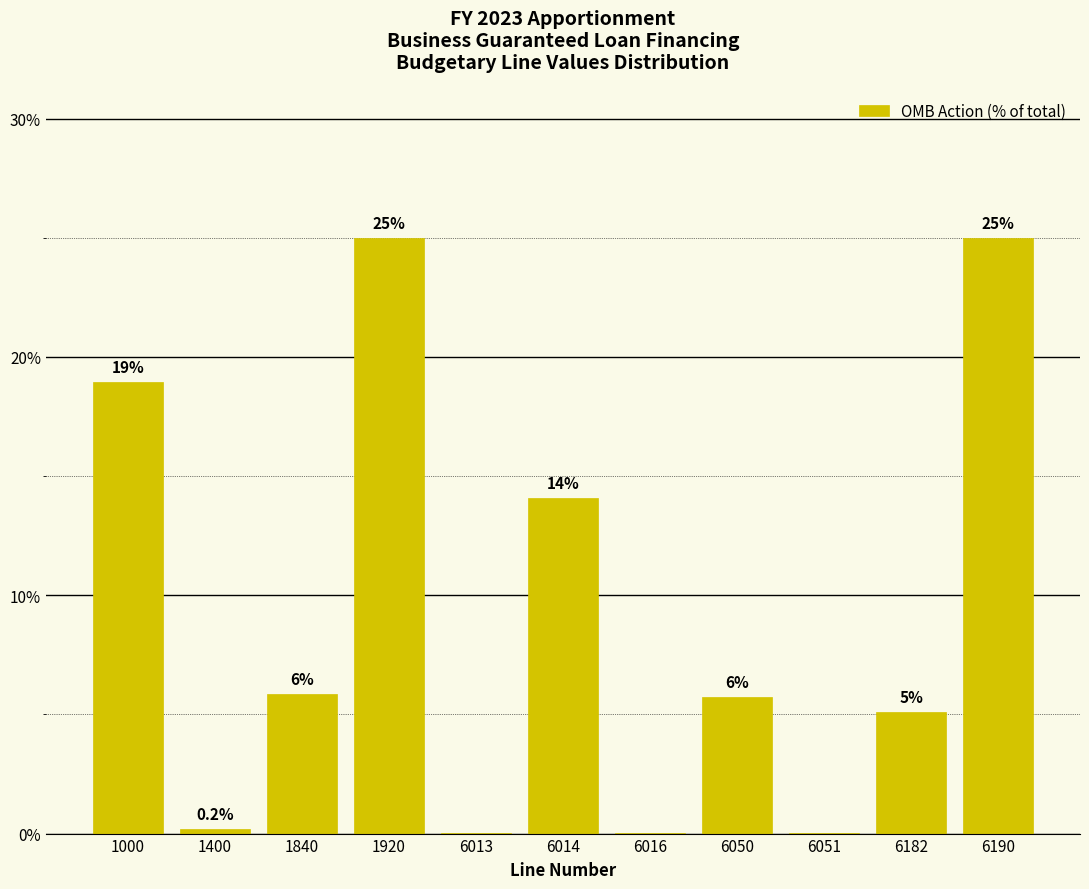

Read the value at 6182.

5.1